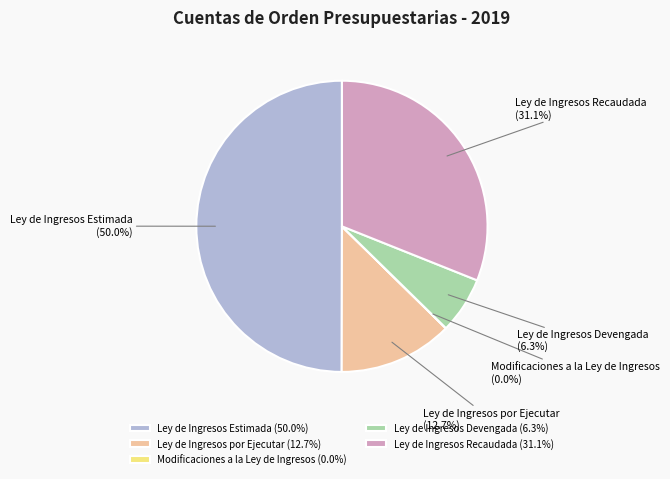

What portion of the pie excludes Ley de Ingresos por Ejecutar?

87.3%